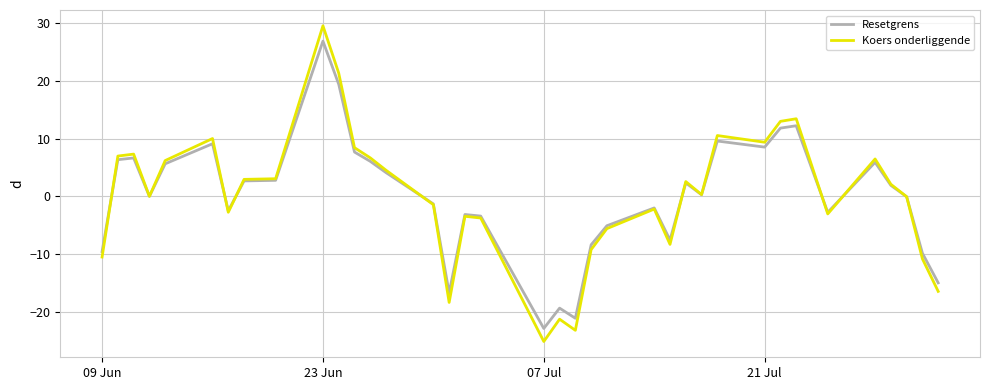

How many series are shown in this chart?

2